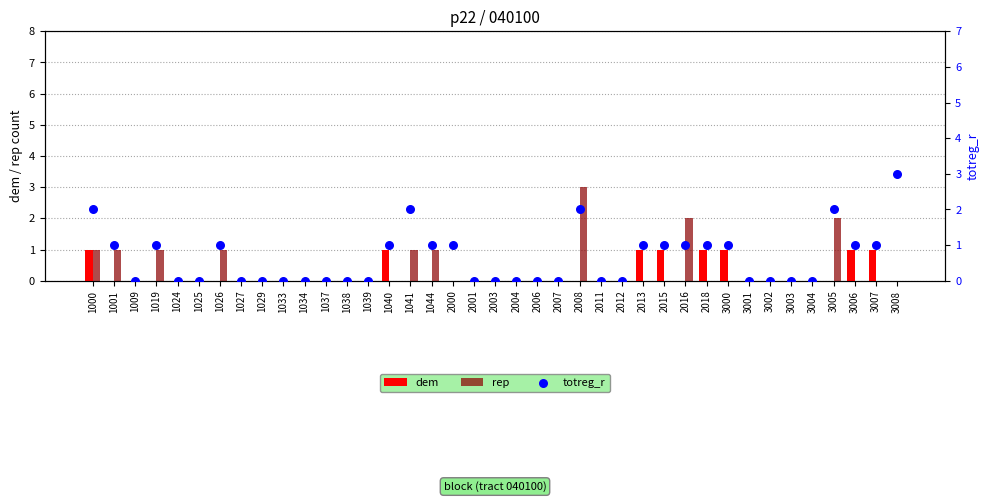

Which series contains the lowest Y value?

dem